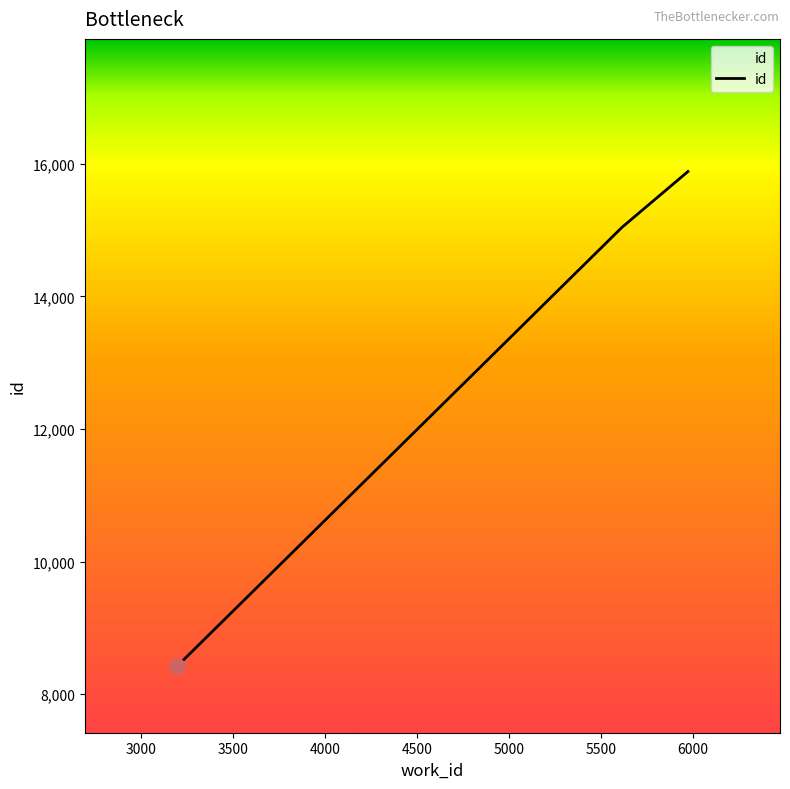

What is the greatest value displayed?

15884